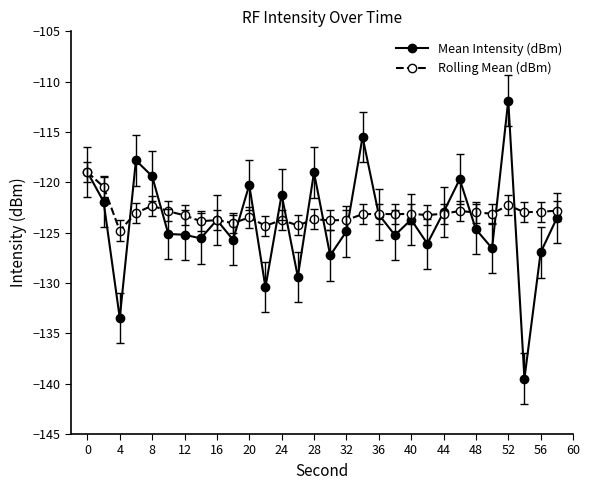

What is the minimum value shown in the chart?

-139.5